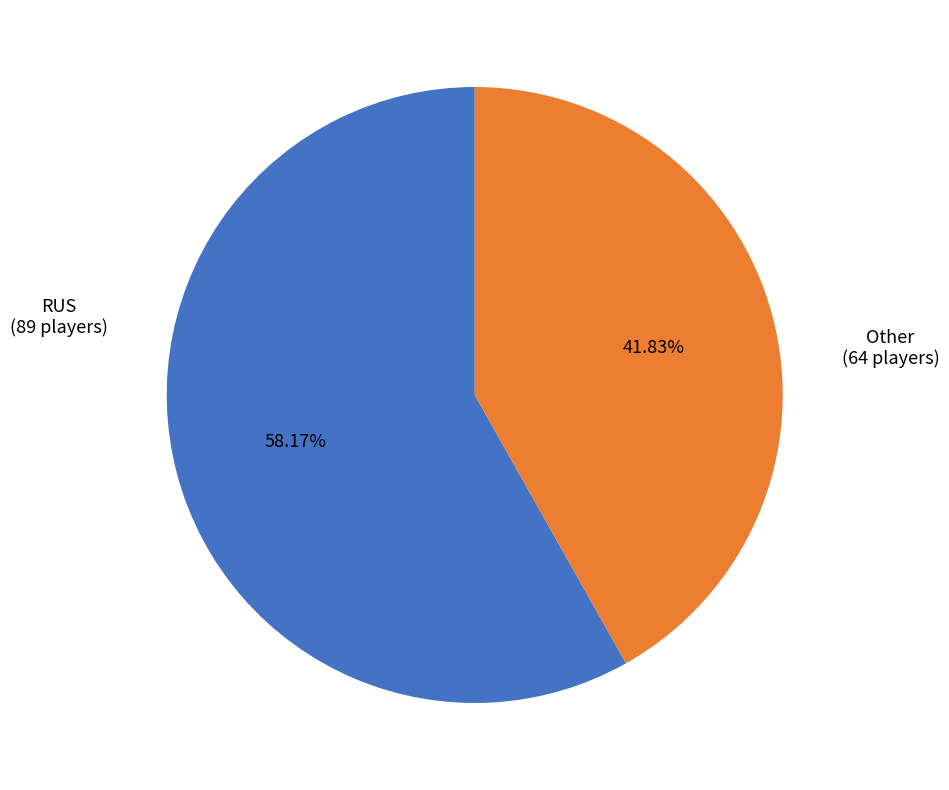

Is there a majority slice in this chart?

Yes